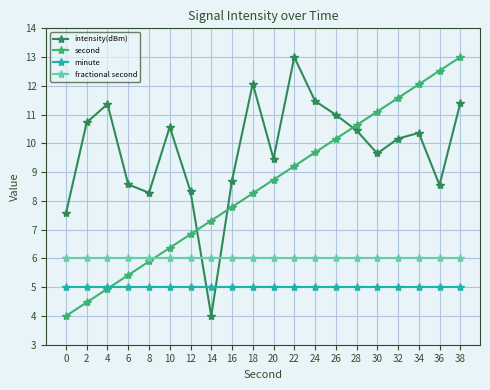

Is it true that intensity(dBm) equals 4.7 at 6?

False